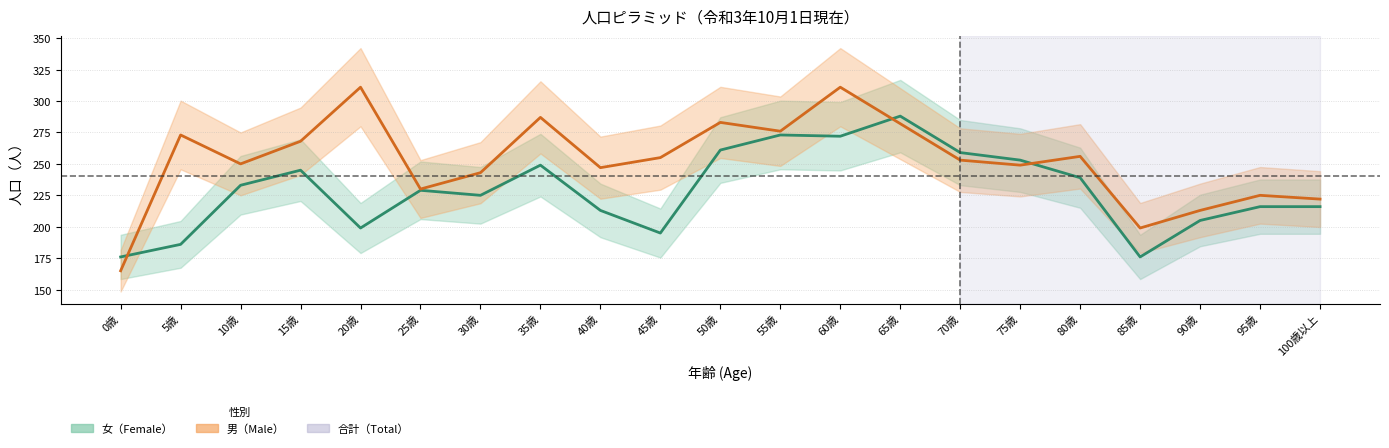

In 女（Female）, how many points are lower than both neighbors (excluding endpoints)?

5